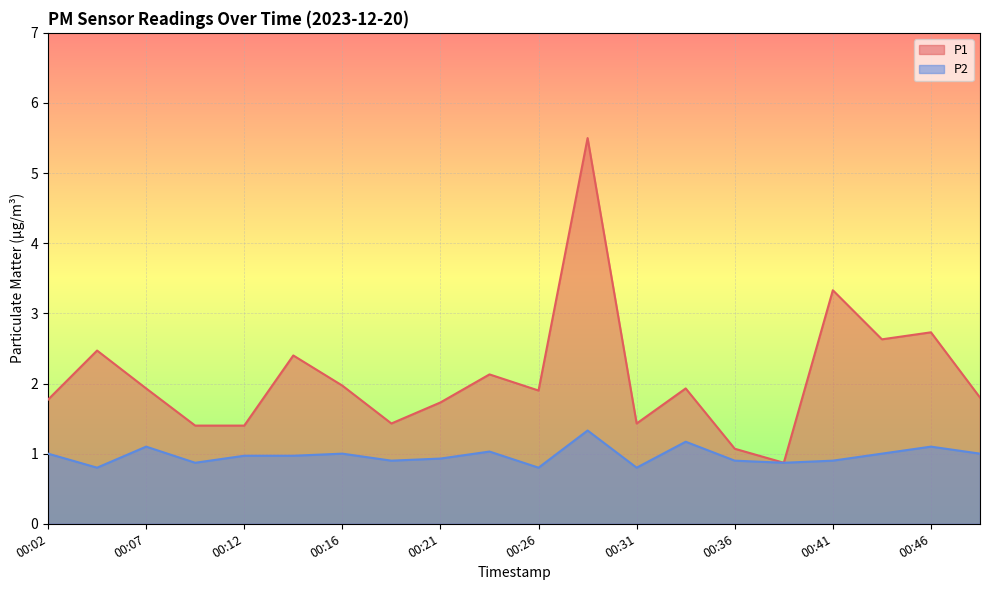

Which series has the widest spread of values?

P1